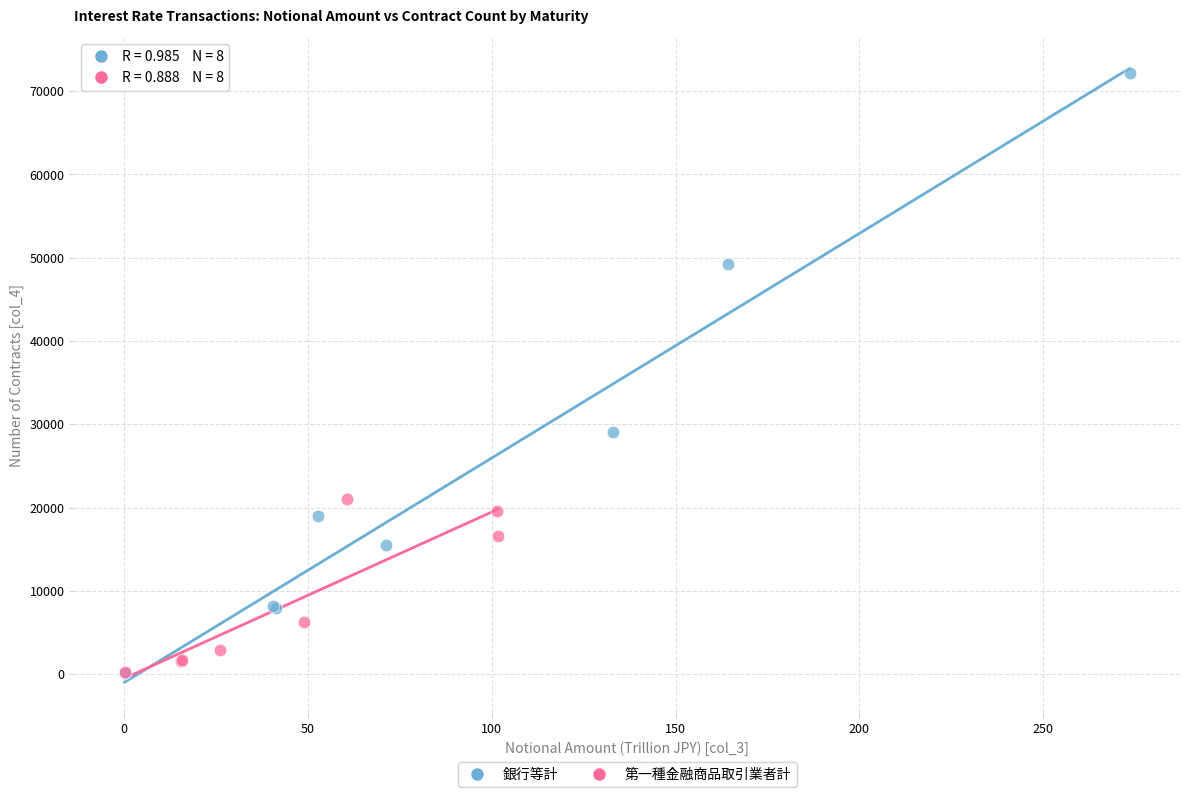

Which series reaches the maximum Y coordinate?

銀行等計